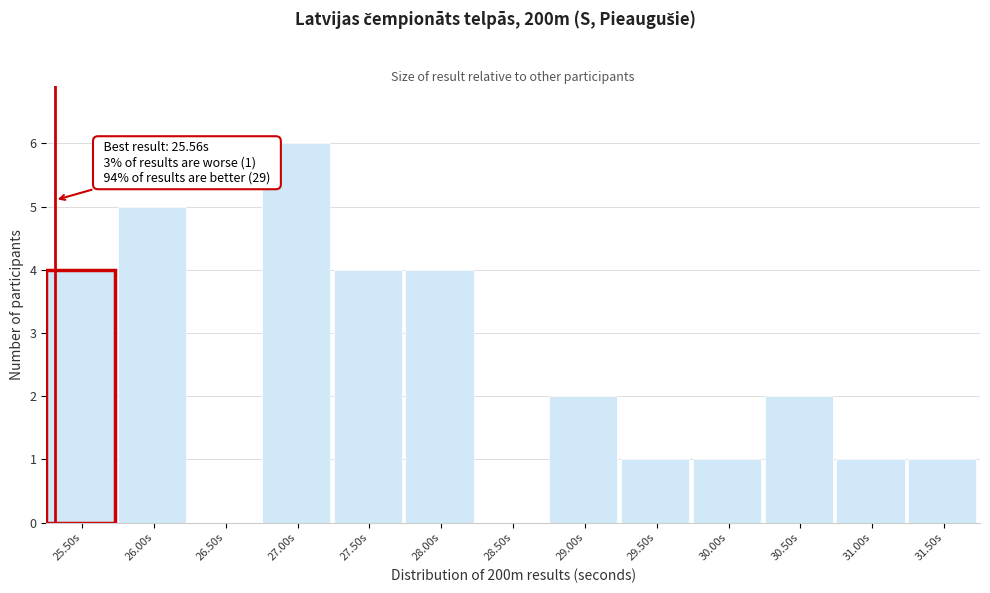

Reading left to right, transcribe all the data shown in this chart.

25.50s=4	26.00s=5	26.50s=0	27.00s=6	27.50s=4	28.00s=4	28.50s=0	29.00s=2	29.50s=1	30.00s=1	30.50s=2	31.00s=1	31.50s=1